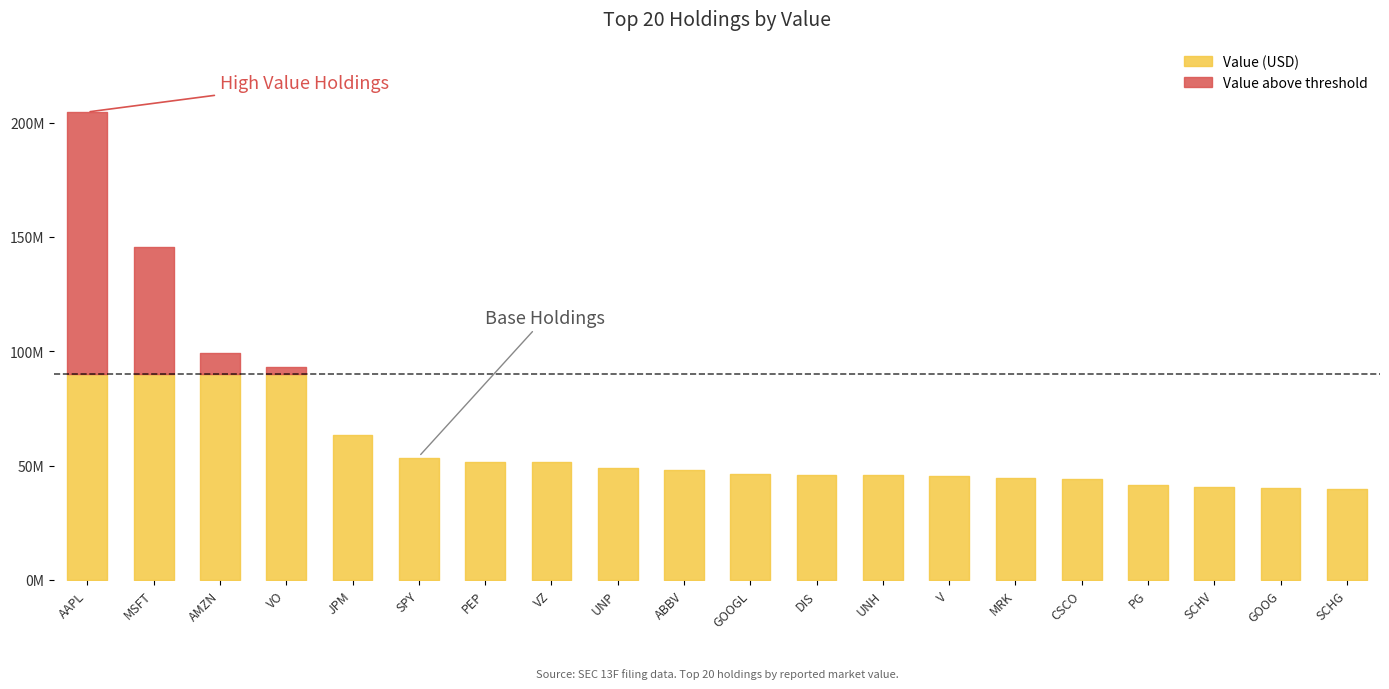

At how many categories does at least one series exceed 19880438?

20